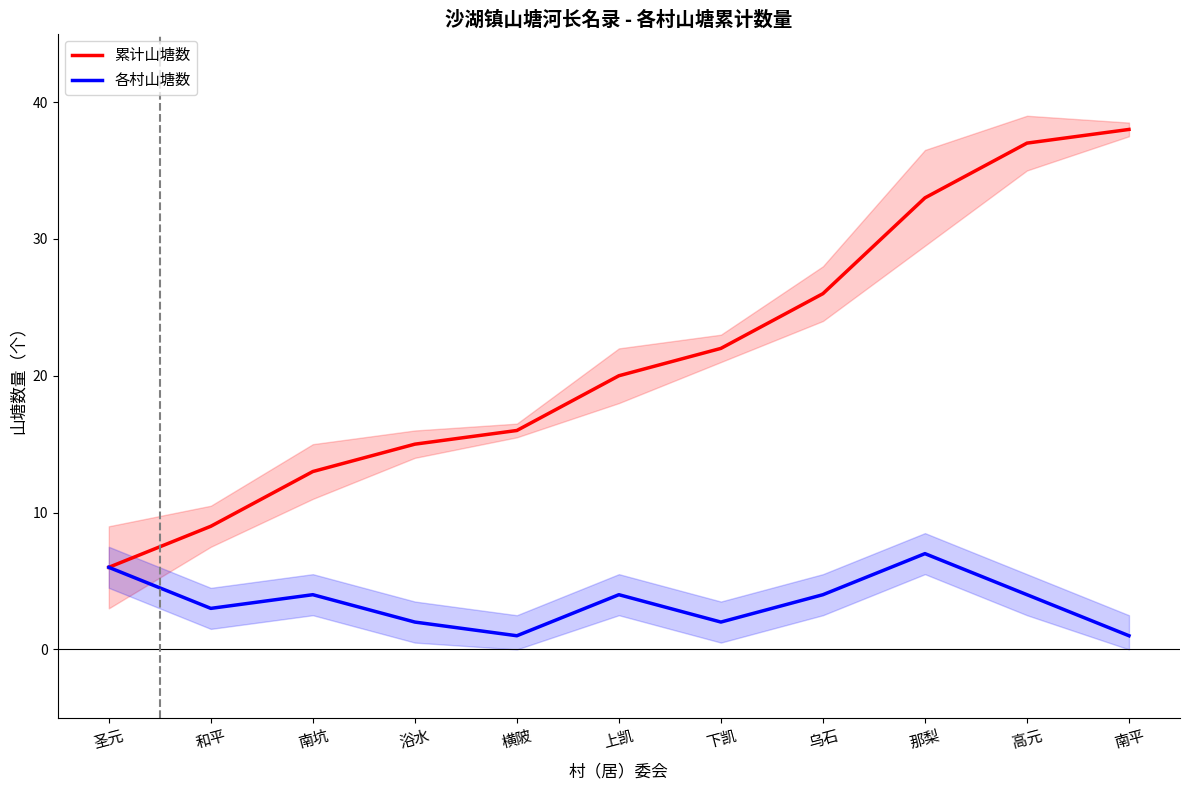

True or false: 累计山塘数 and 各村山塘数 cross at least once.

False